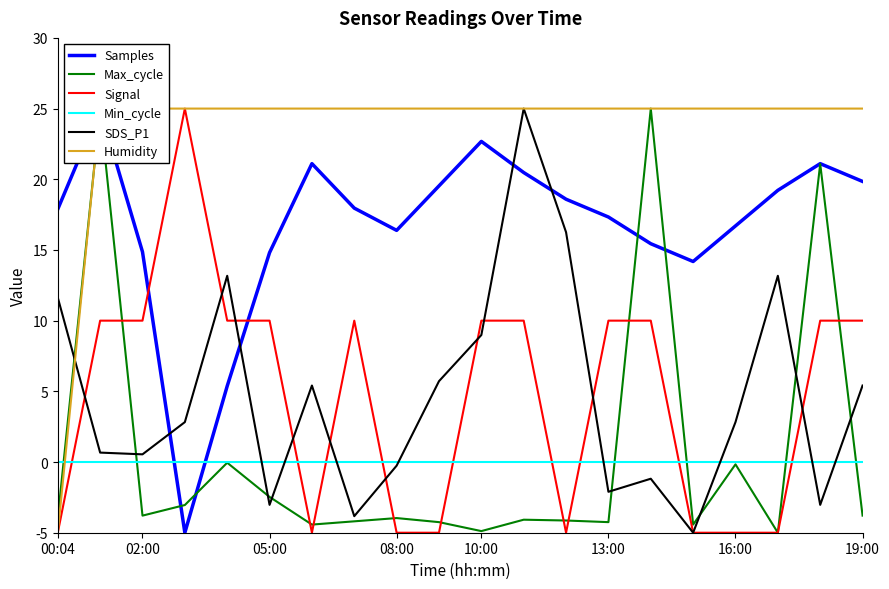

What is the spread (max minus min) of values at 17?

30.0